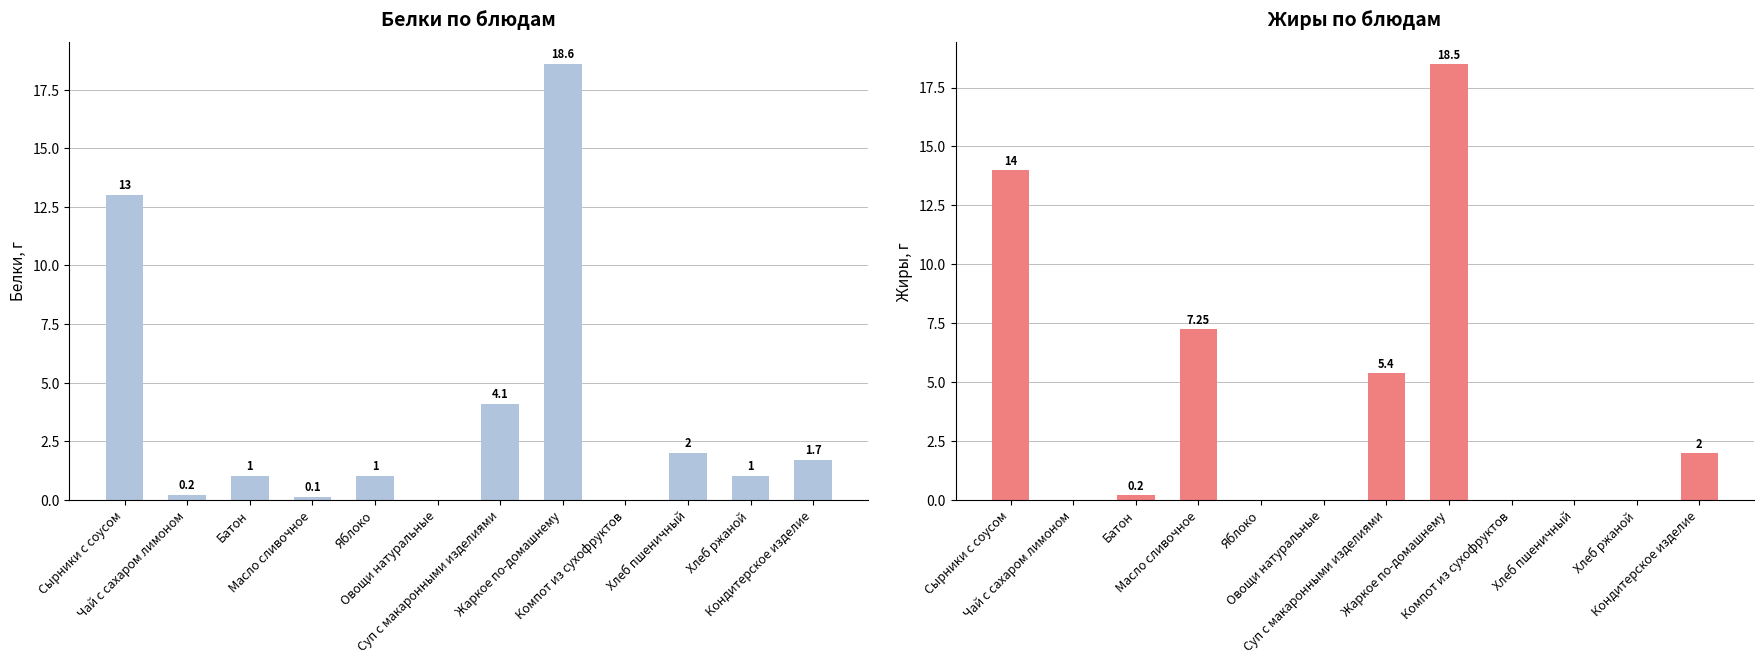

What is the difference between the maximum and minimum values in the Белки series?

18.6